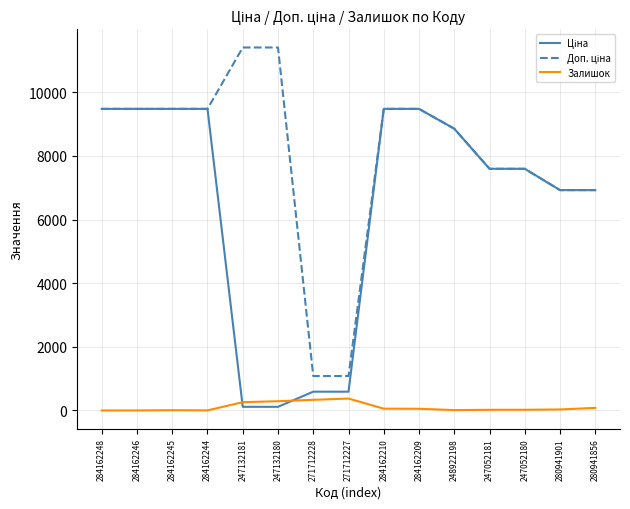

What position from the right is 247052180?

3